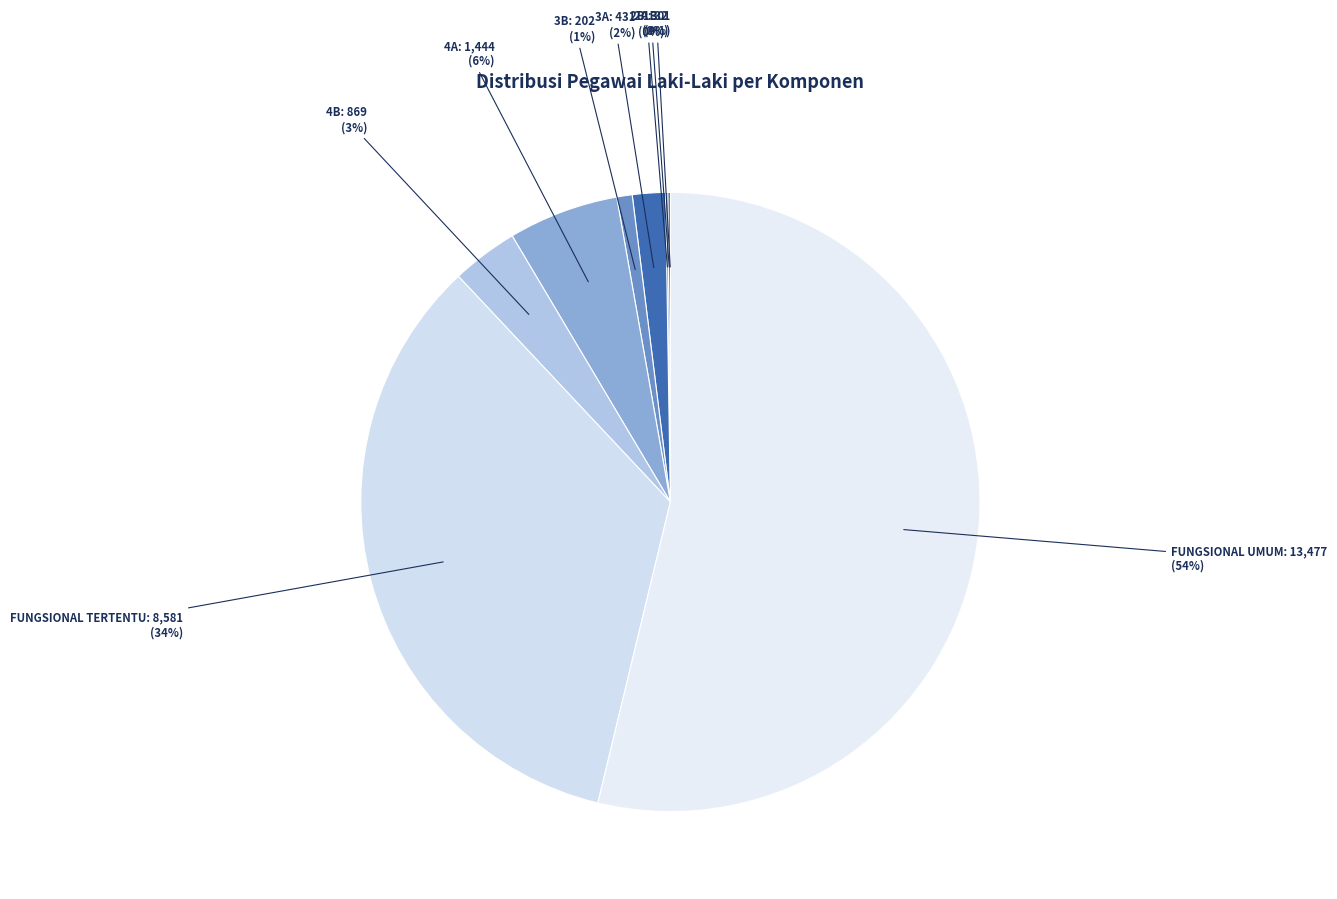

Which category accounts for the majority?

FUNGSIONAL UMUM